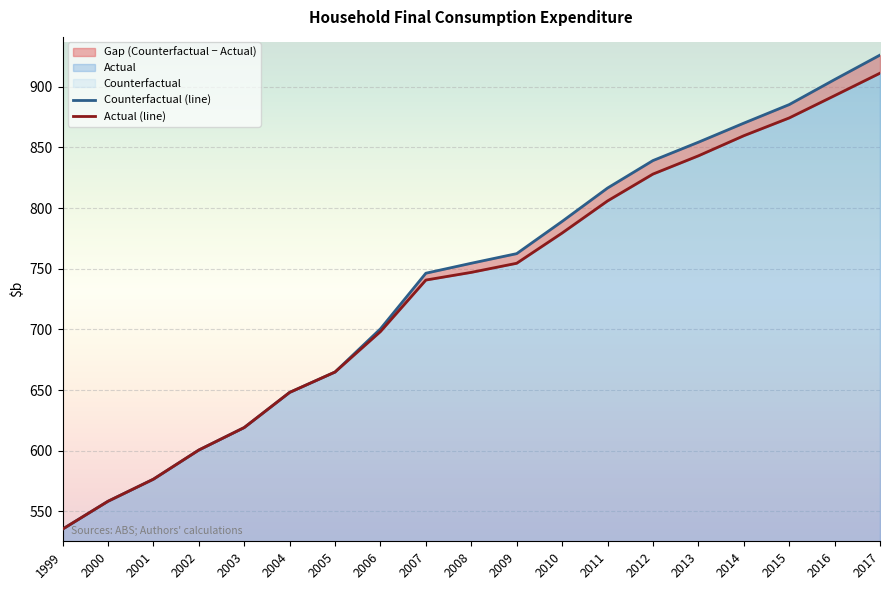

Reading left to right, transcribe all the data shown in this chart.

Counterfactual (line): 535.3	558.3	576.5	600.5	619.1	648.0	664.8	700.4	746.3	754.5	762.4	789.0	816.5	839.2	854.3	870.0	885.3	905.9	926.1
Actual (line): 535.3	558.3	576.5	600.5	619.1	648.0	664.8	698.2	740.7	747.0	754.5	779.4	805.9	828.0	843.1	859.6	874.3	892.7	911.2